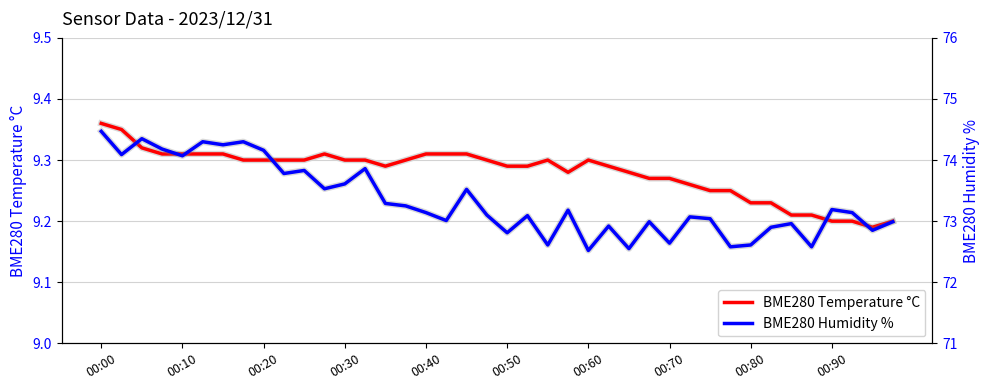

Reading right to left, transcribe all the data shown in this chart.

BME280 Temperature °C: 9.2	9.2	9.2	9.2	9.2	9.2	9.2	9.2	9.2	9.2	9.3	9.3	9.3	9.3	9.3	9.3	9.3	9.3	9.3	9.3	9.3	9.3	9.3	9.3	9.3	9.3	9.3	9.3	9.3	9.3	9.3	9.3	9.3	9.3	9.3	9.3	9.3	9.3	9.3	9.4
BME280 Humidity %: 73.0	72.8	73.1	73.2	72.6	73.0	72.9	72.6	72.6	73.0	73.1	72.6	73.0	72.5	72.9	72.5	73.2	72.6	73.1	72.8	73.1	73.5	73.0	73.1	73.2	73.3	73.9	73.6	73.5	73.8	73.8	74.2	74.3	74.2	74.3	74.1	74.2	74.3	74.1	74.5